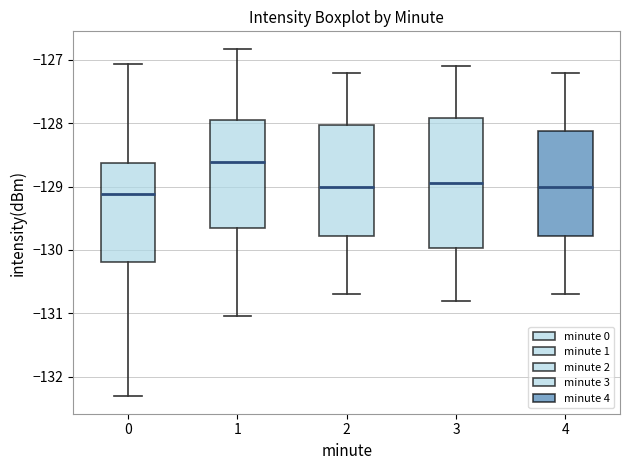

Which box's median line is the lowest?

0